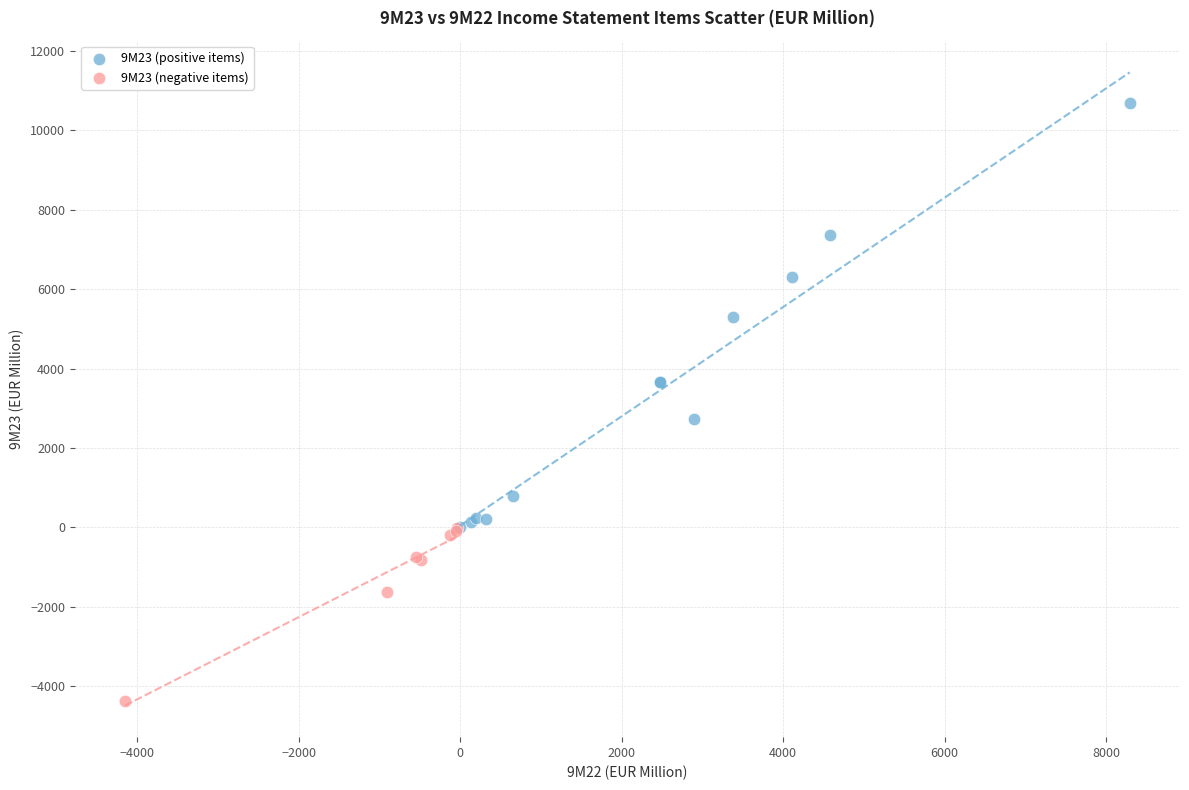

What are all the series names shown in the legend?

9M23 (positive items), 9M23 (negative items)